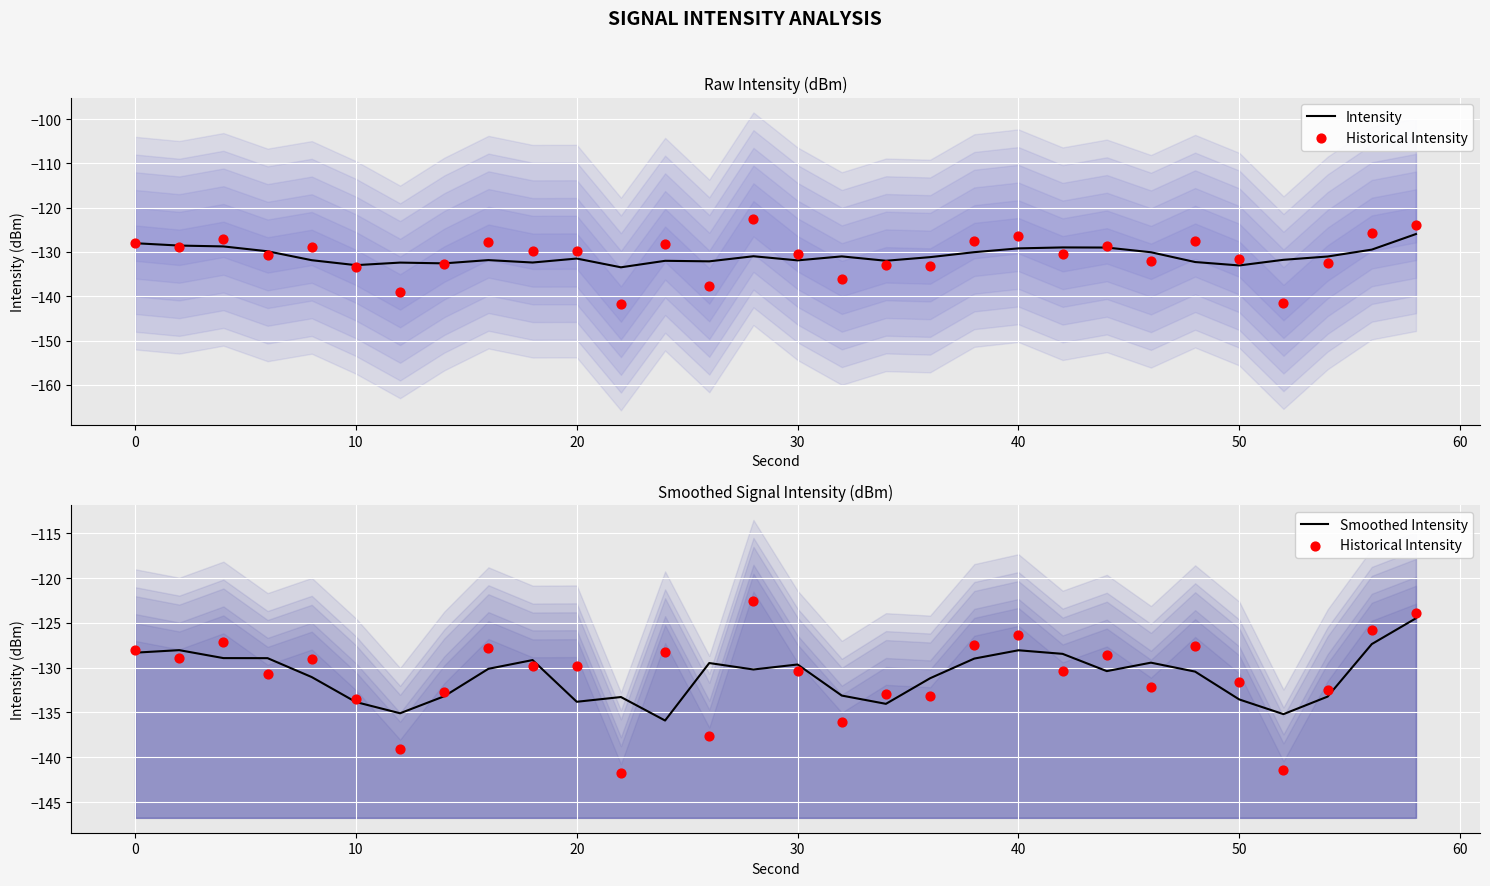

Which series has the largest total across all categories?

Intensity